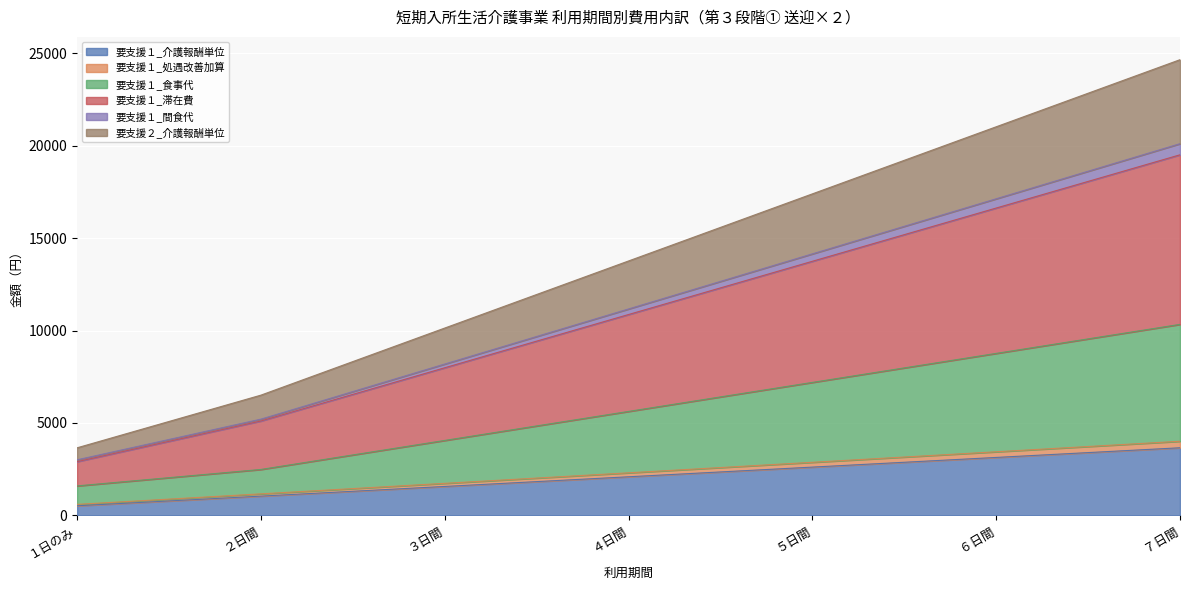

True or false: 要支援１_処遇改善加算 has a value of 385 at ３日間.

False